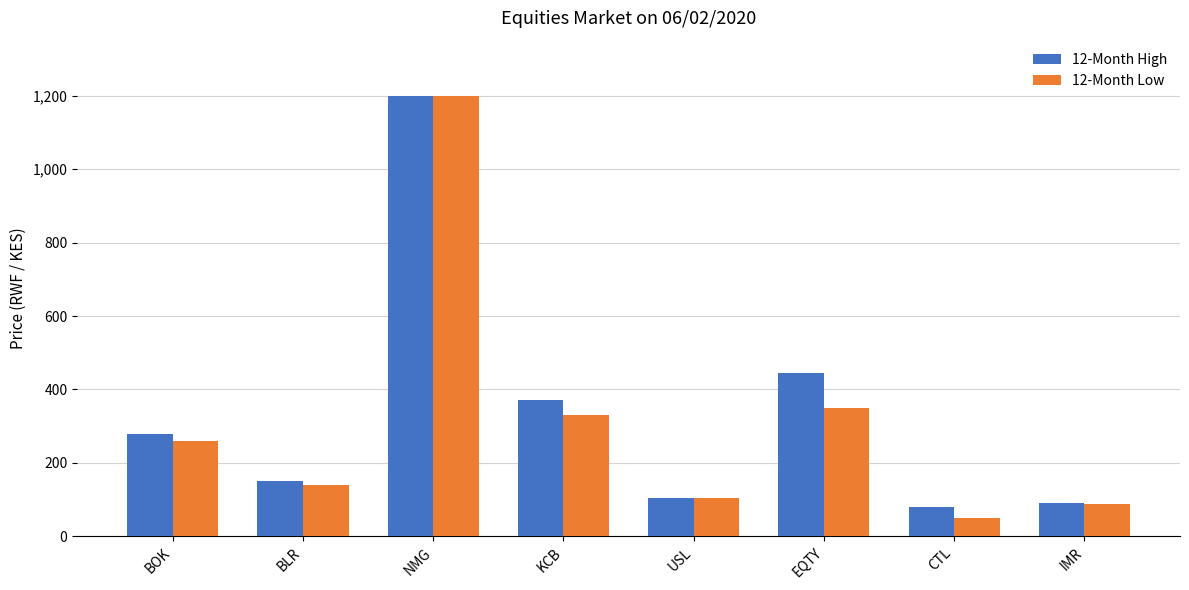

Reading right to left, list all the values displayed in this chart.

12-Month High: IMR=91	CTL=80	EQTY=445	USL=104	KCB=370	NMG=1200	BLR=150	BOK=278
12-Month Low: IMR=89	CTL=50	EQTY=350	USL=104	KCB=330	NMG=1200	BLR=139	BOK=259